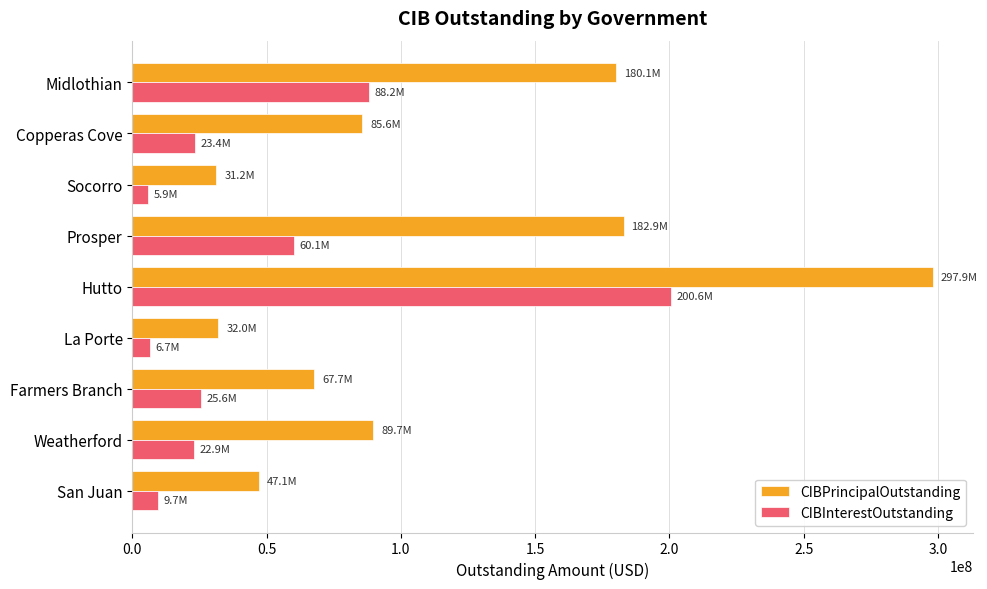

What is the sum of all CIBInterestOutstanding values?

442978994.1